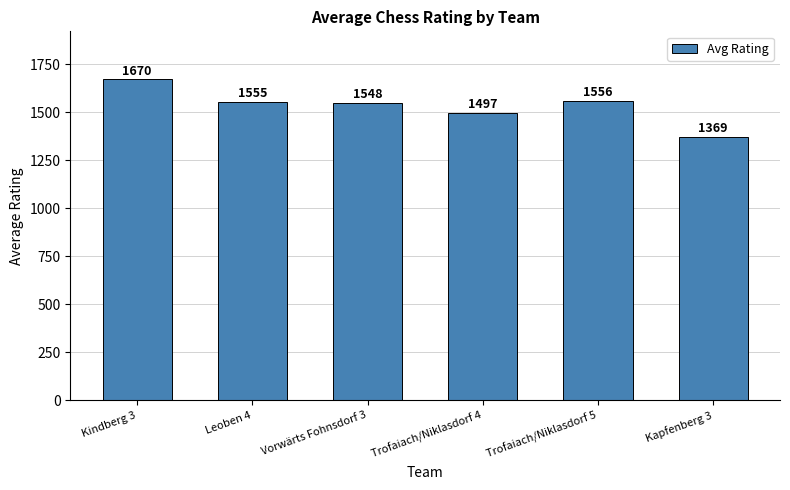

Reading left to right, transcribe all the data shown in this chart.

Kindberg 3=1670	Leoben 4=1555	Vorwärts Fohnsdorf 3=1548	Trofaiach/Niklasdorf 4=1497	Trofaiach/Niklasdorf 5=1556	Kapfenberg 3=1369